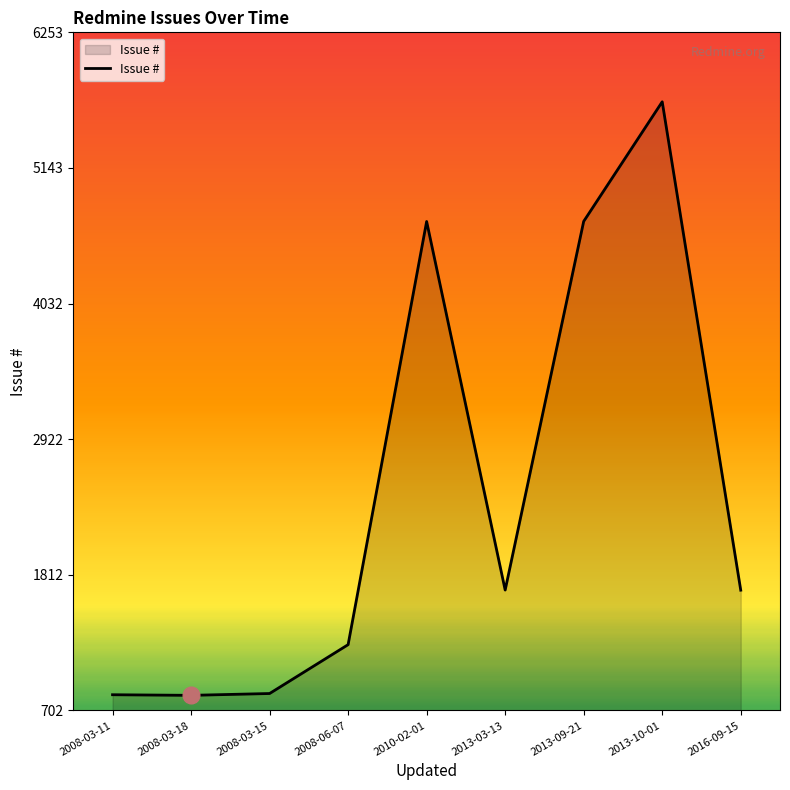

The value at 2008-03-15 is 548. True or false?

False